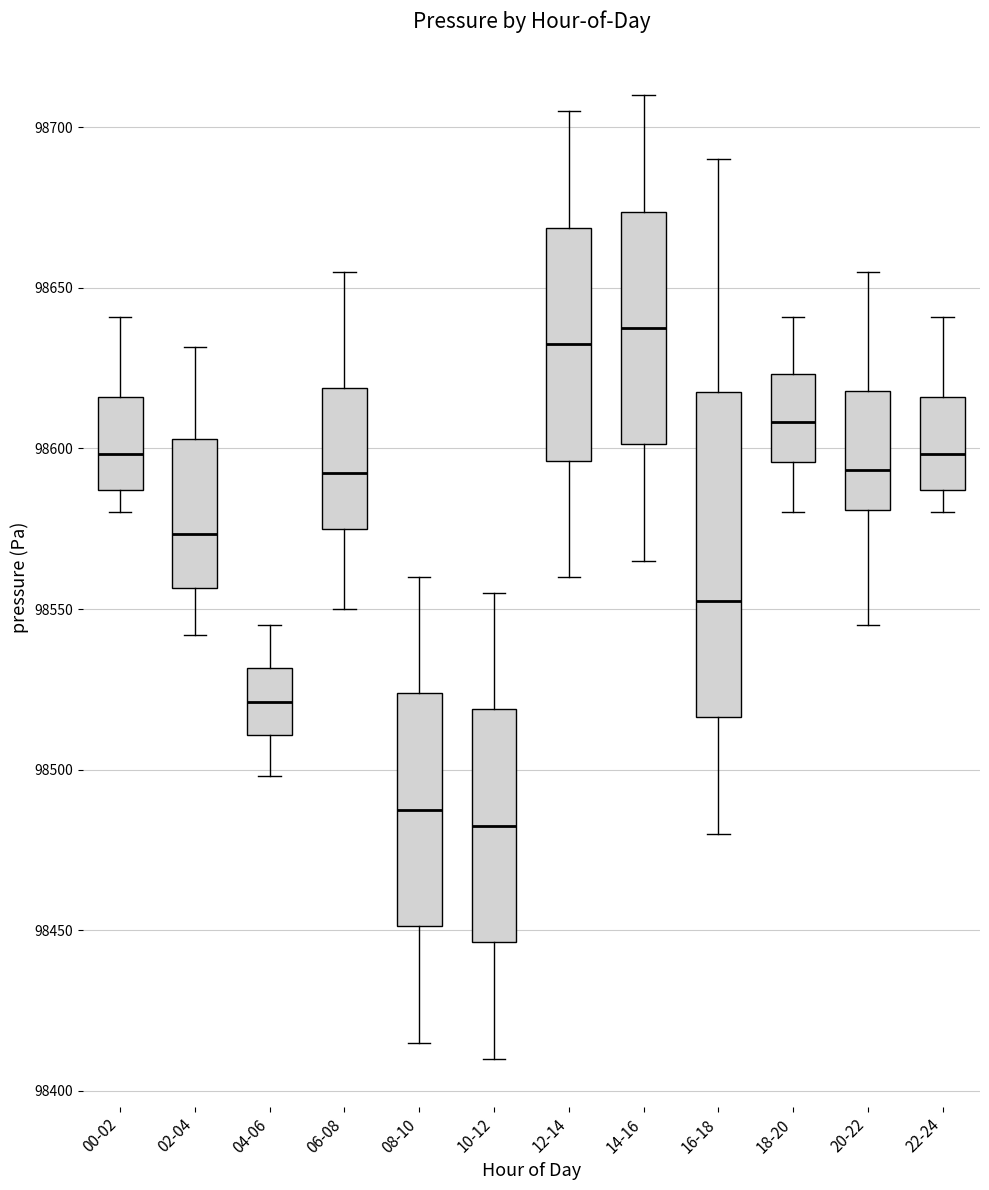

Comparing the boxes themselves (not the whiskers), which one is the tallest?

16-18